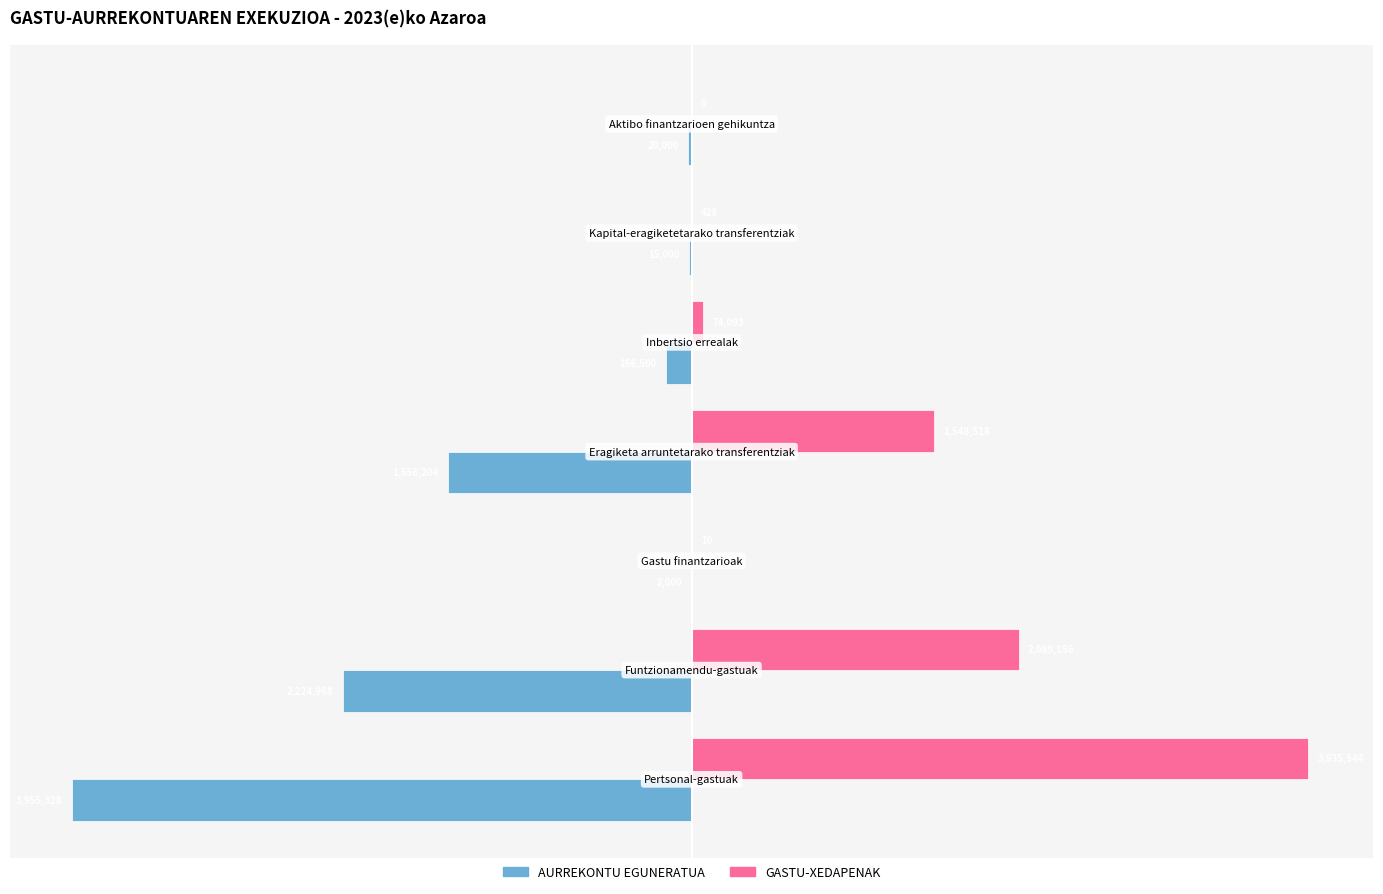

What are all the series names shown in the legend?

AURREKONTU EGUNERATUA, GASTU-XEDAPENAK